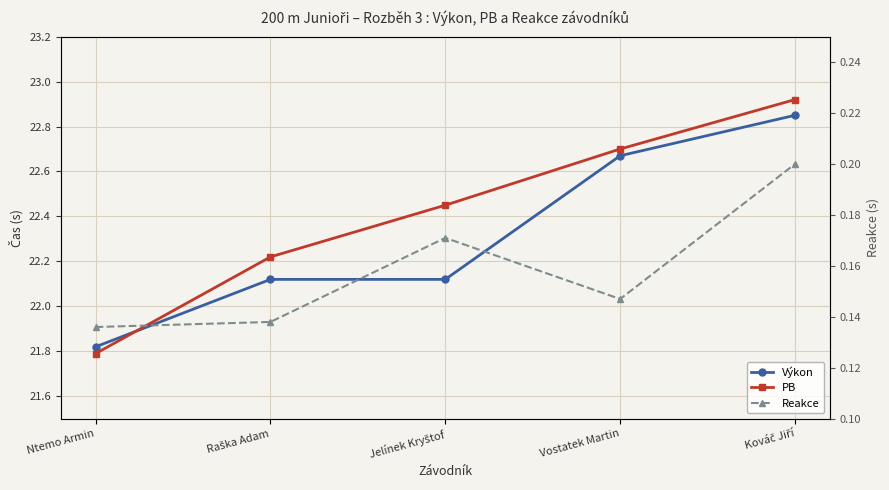

True or false: Výkon and Reakce intersect in this chart.

False